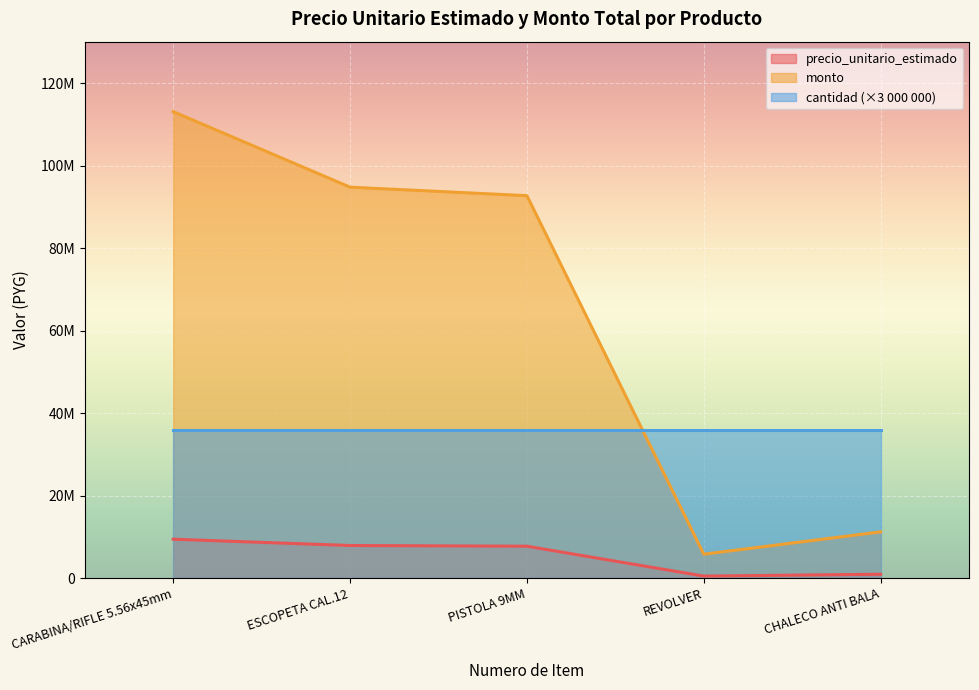

Which series has the largest total across all categories?

monto